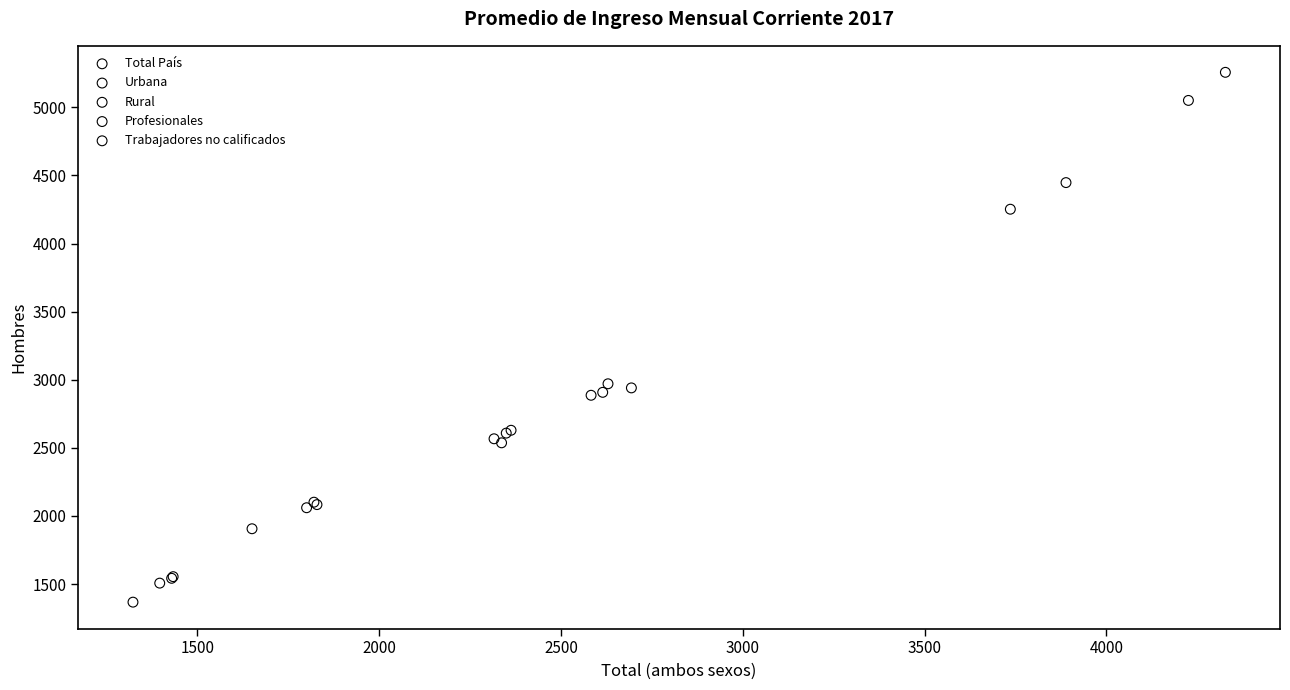

Which series has the largest Y range (max minus min)?

Profesionales